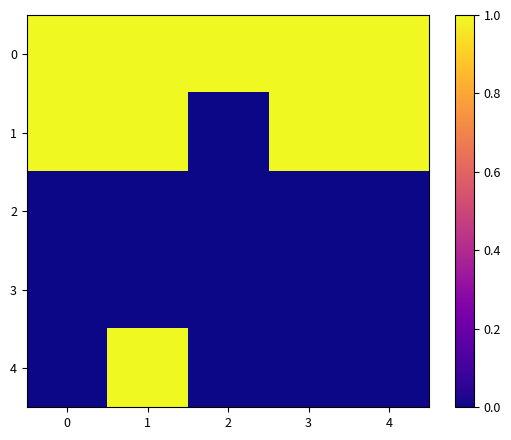

Which series changed the most between 2 and 3?

1